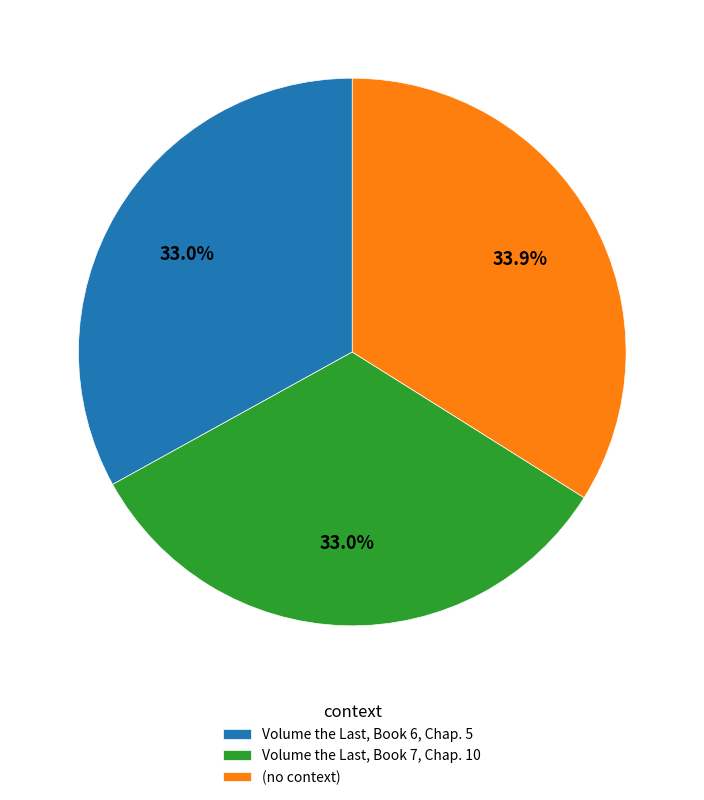

Count the number of slices in the pie.

3